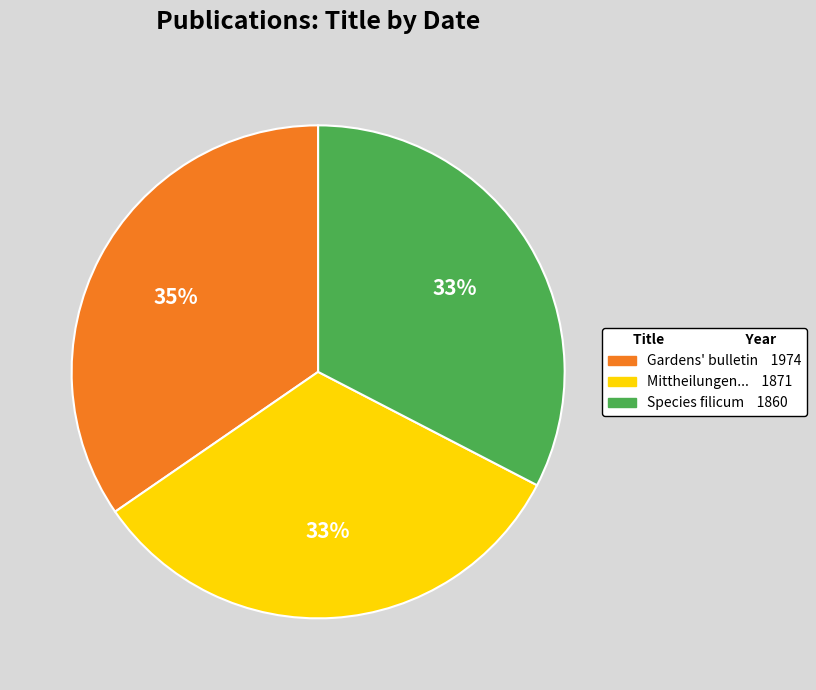

Is there a majority slice in this chart?

No